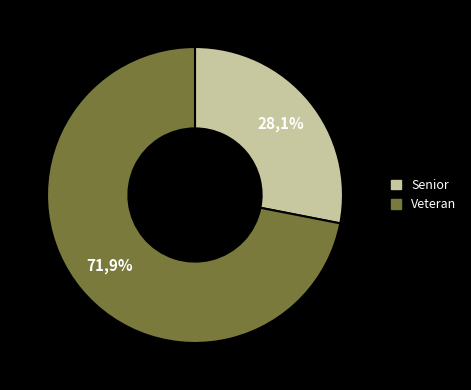

Which slice is the smallest?

Senior